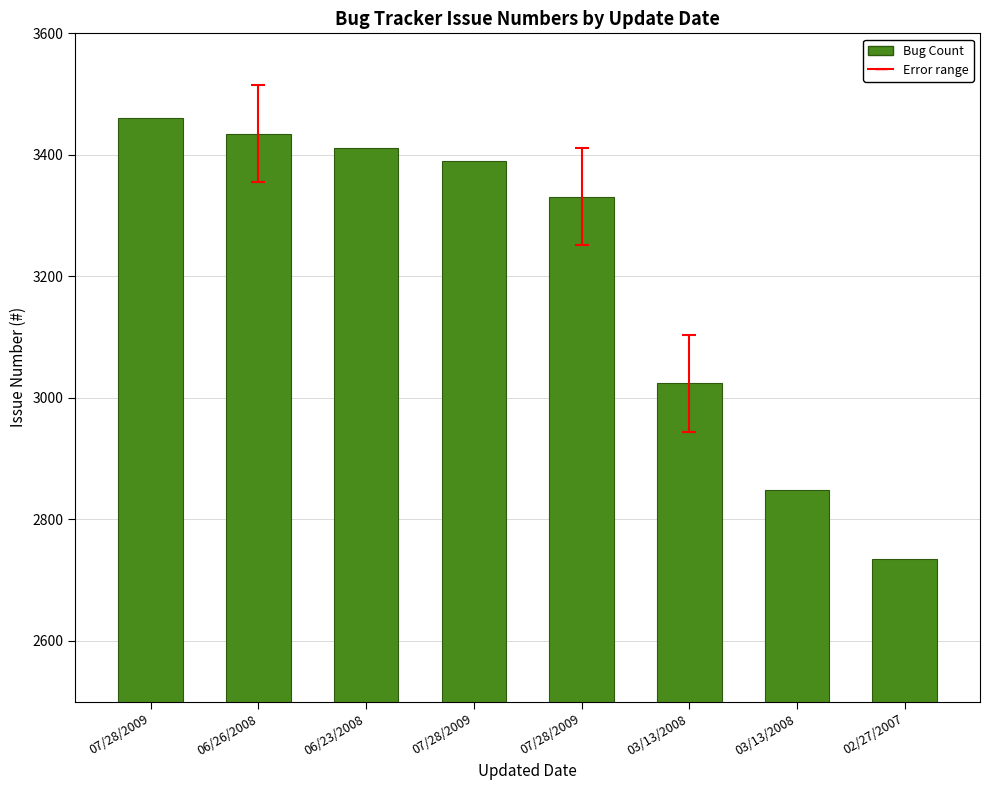

How many bars are there in total?

8